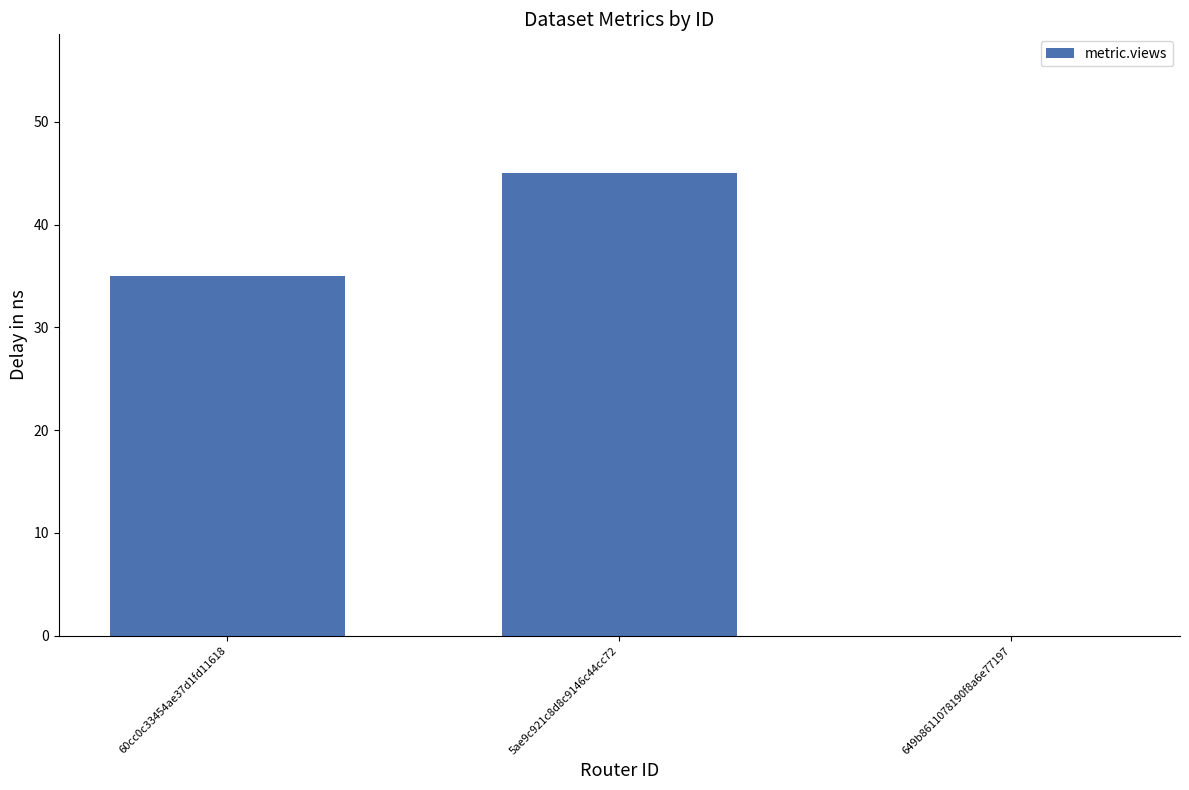

What is the greatest value displayed?

45